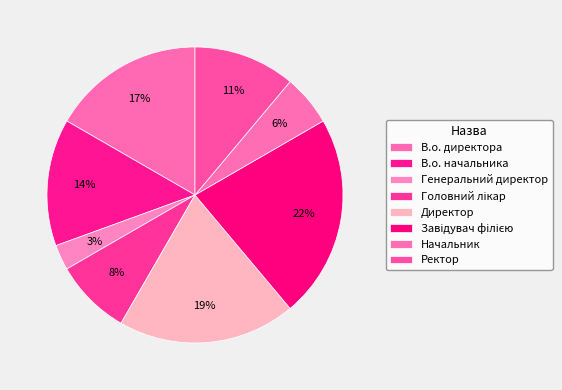

What is the largest slice in the pie chart?

Завідувач філією